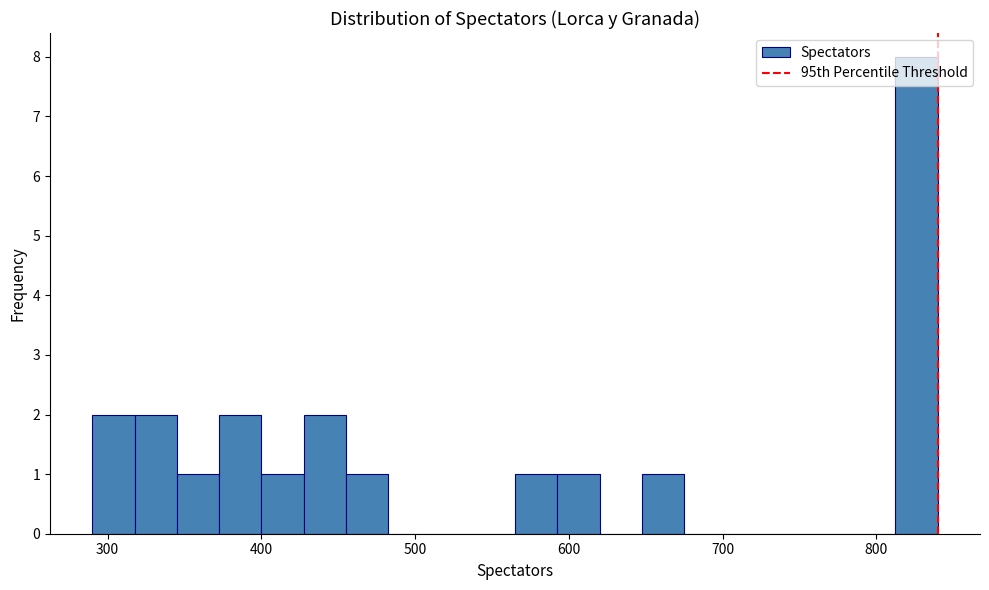

Read against the x-axis, roughly where is the centre of the tallest bar?

830